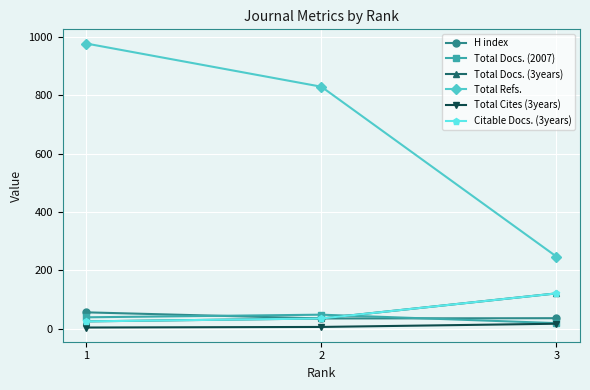

Which series changed the most between 1 and 2?

Total Refs.